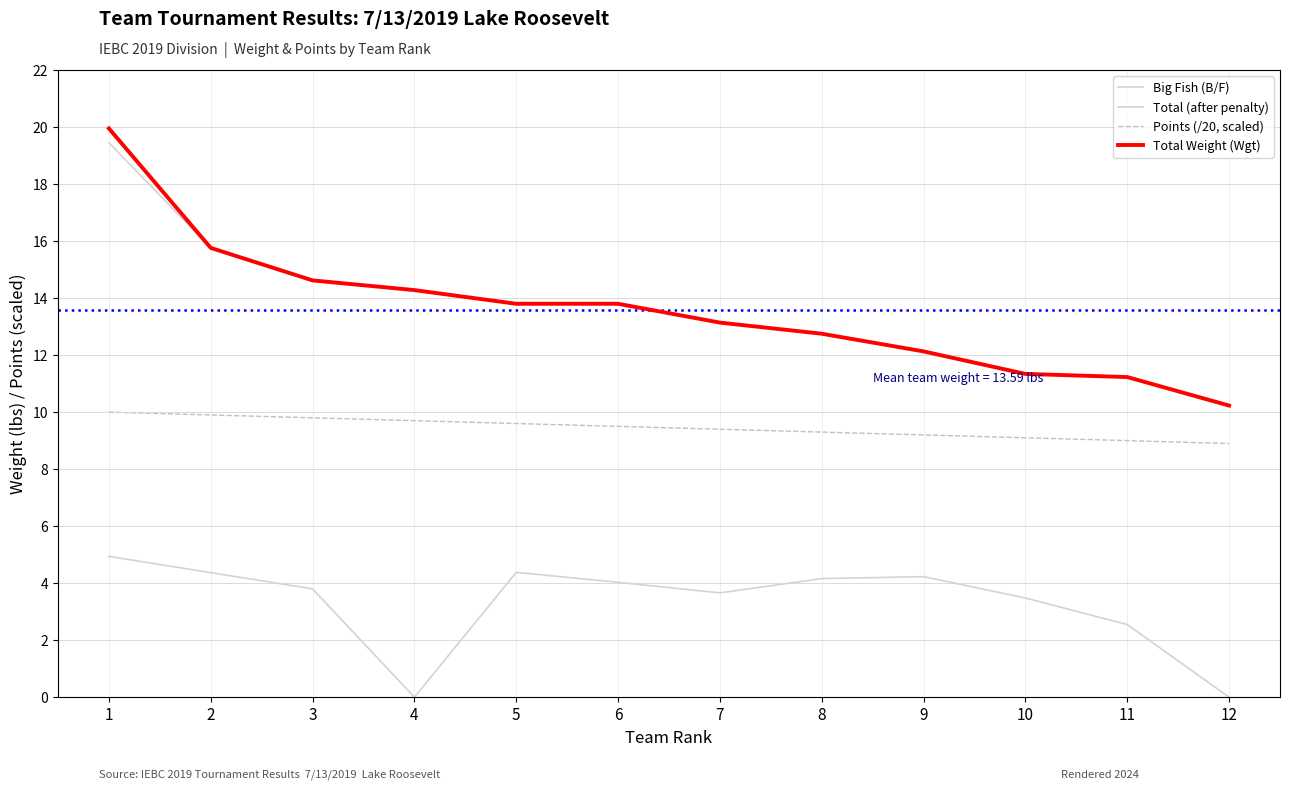

Between 10 and 6, which is larger?

6